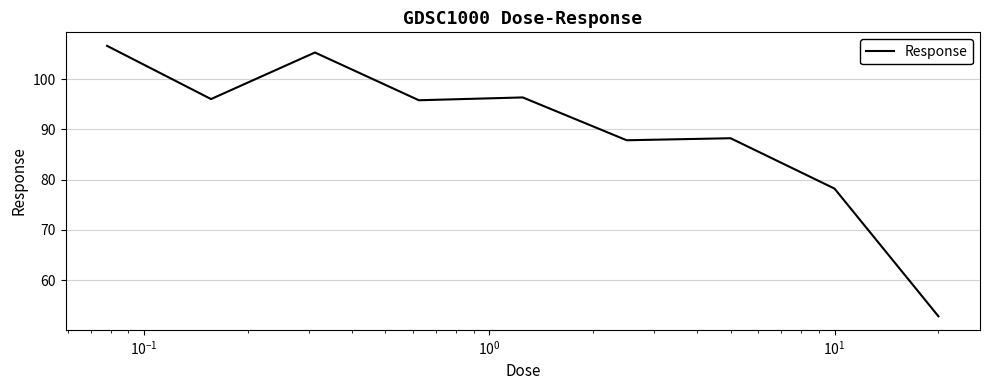

What is the maximum value shown in the chart?

106.6